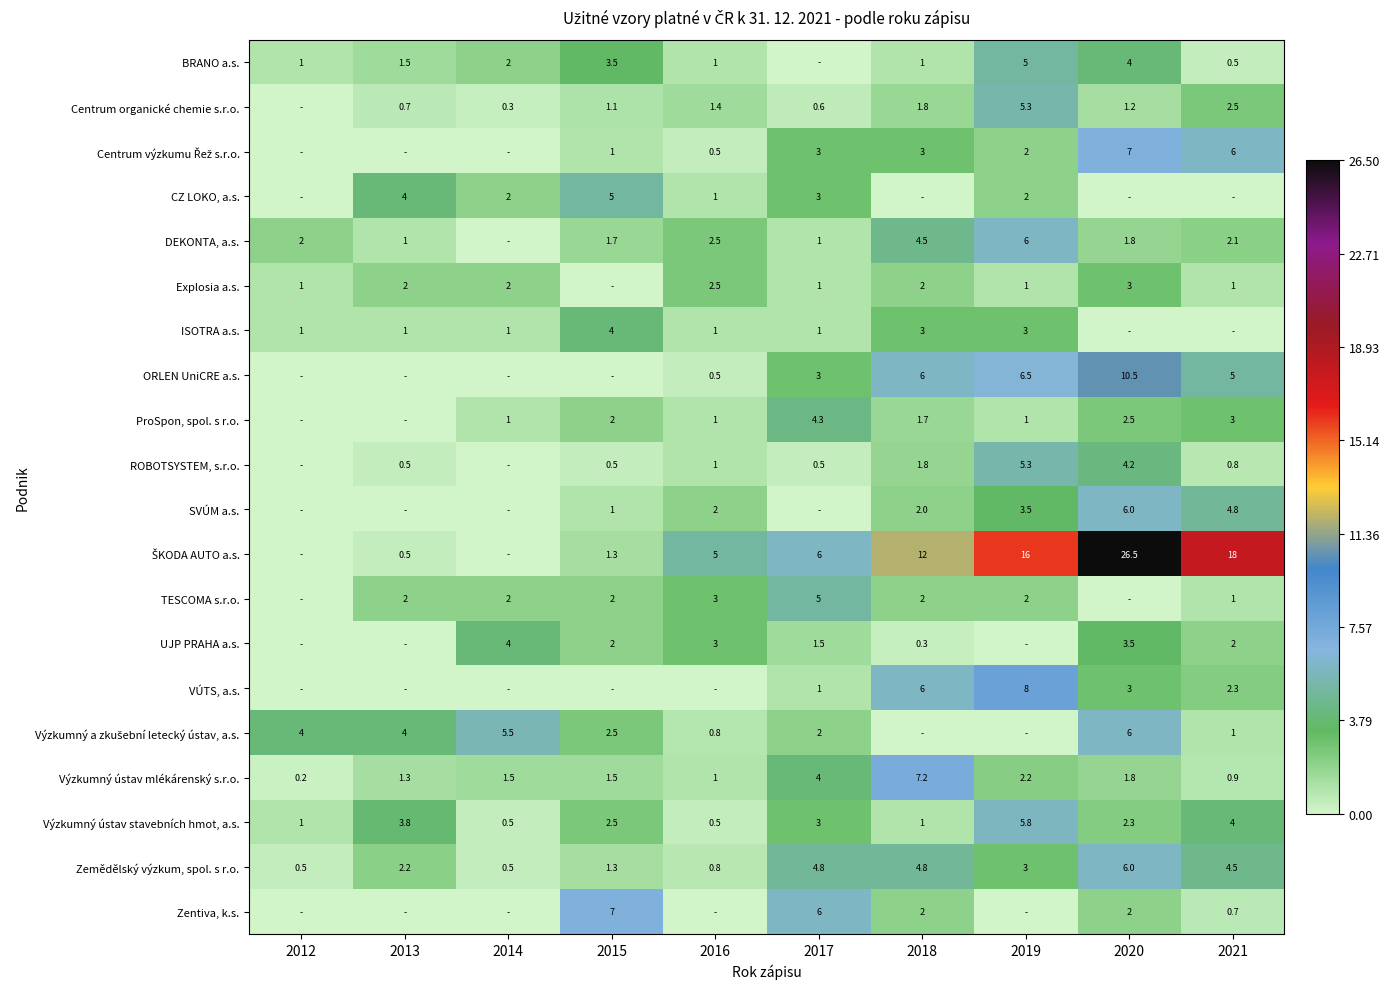

Which category has the lowest value across all series?

2017